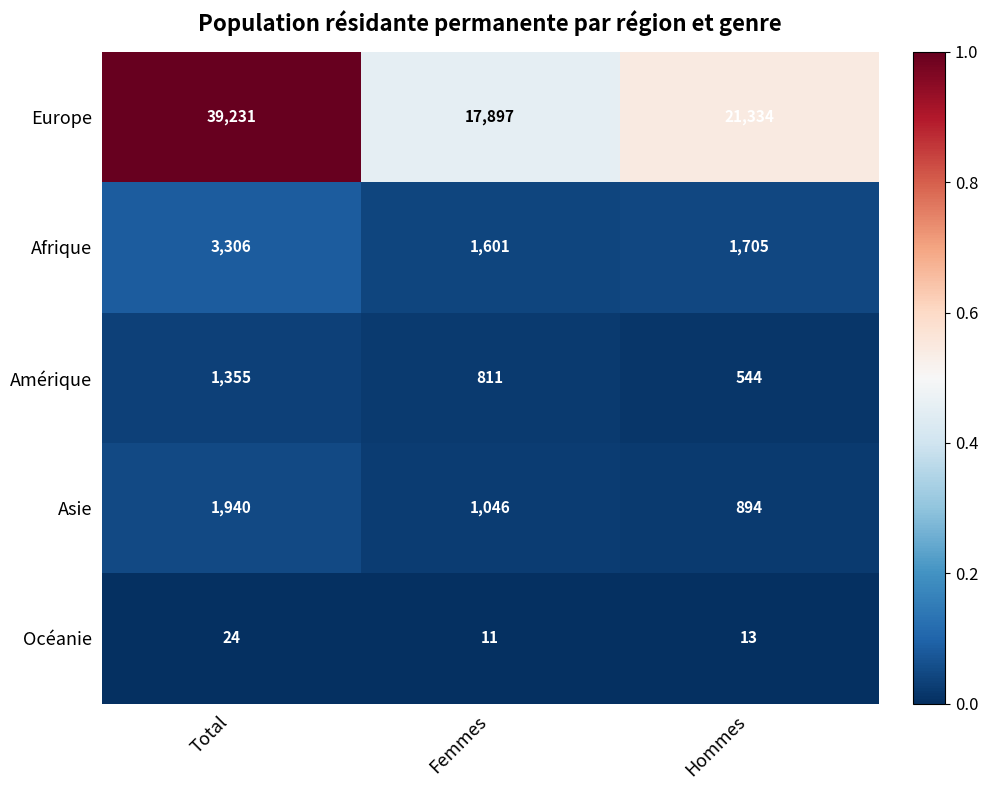

True or false: Afrique has a value of 2558 at Femmes.

False